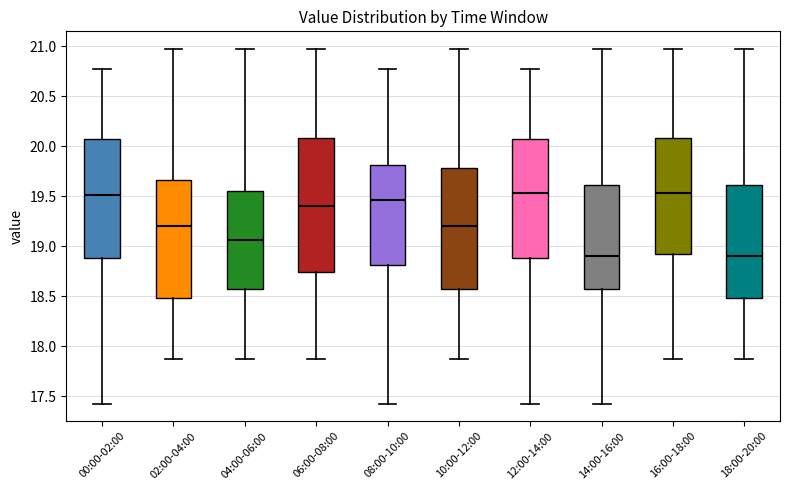

Which box is the tallest, from its lower edge to its upper edge?

06:00-08:00